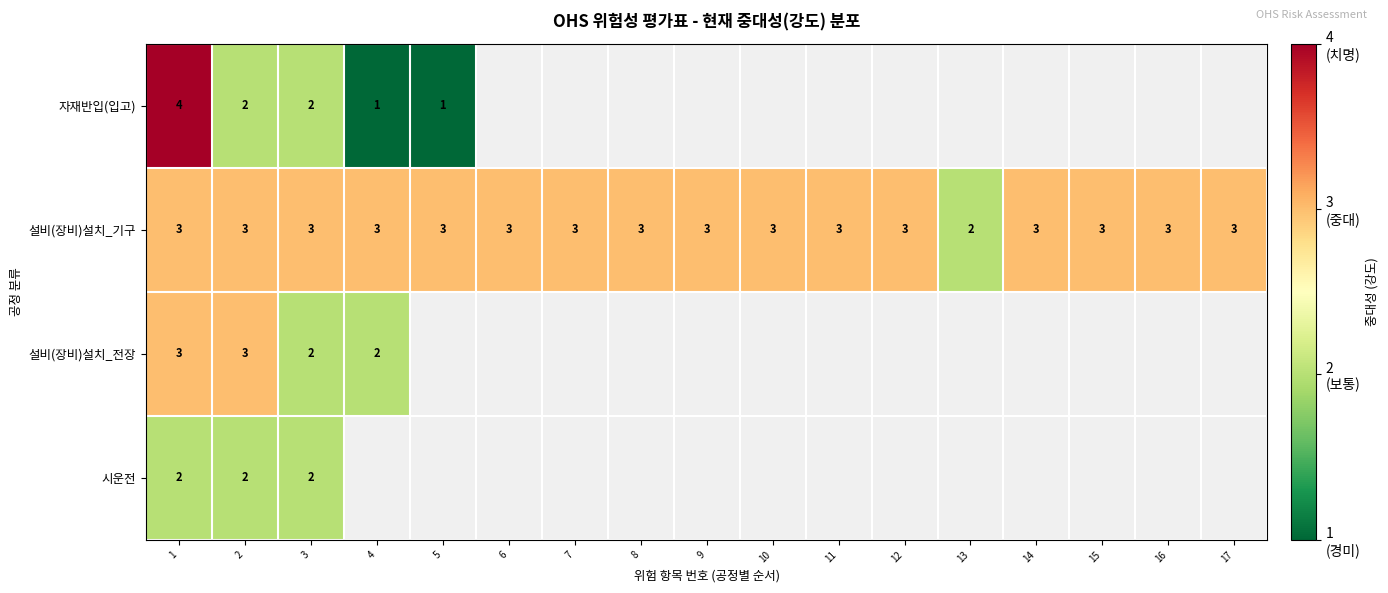

What is the maximum value for 설비(장비)설치_기구?

3